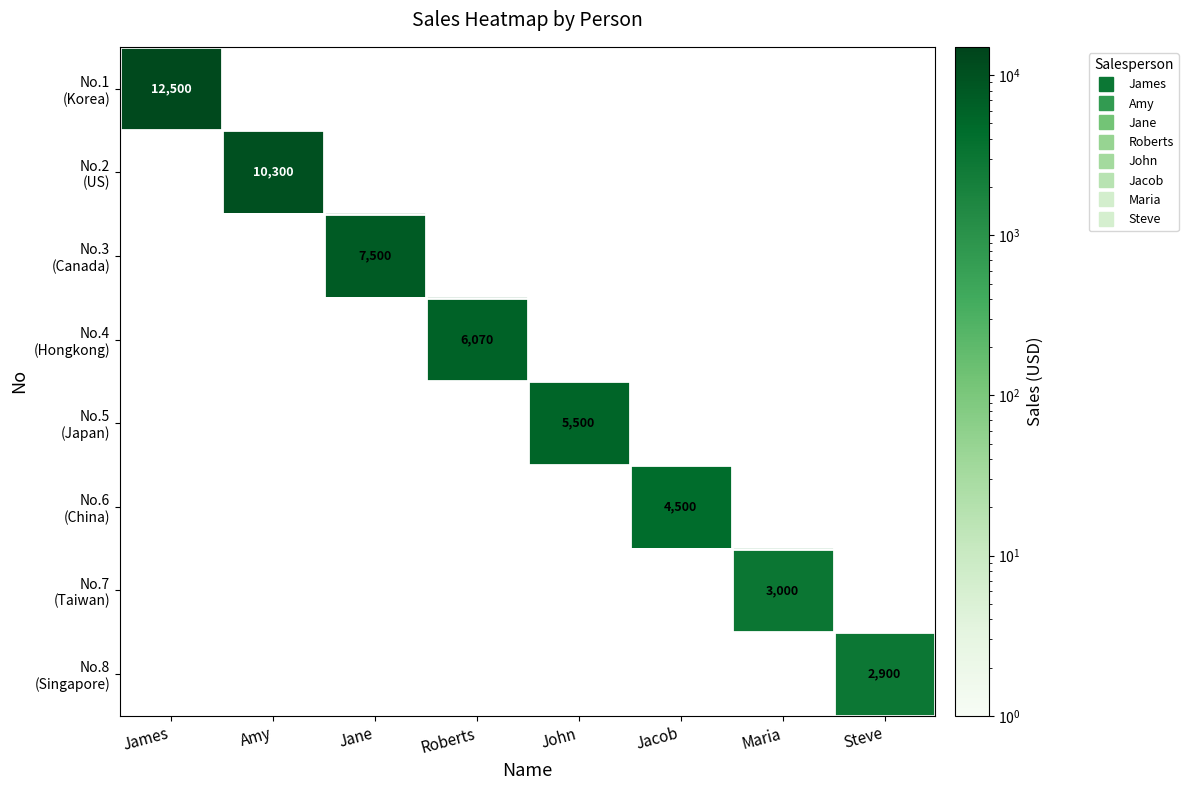

What is the sum of the No.5 (Japan) values at John and Steve?

5500